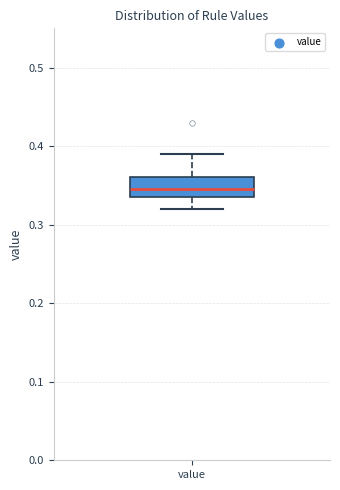

Where does the upper whisker of the box for value end on the y-axis? The values are not printed on the chart, so give them approximately, as read against the axis.

0.39